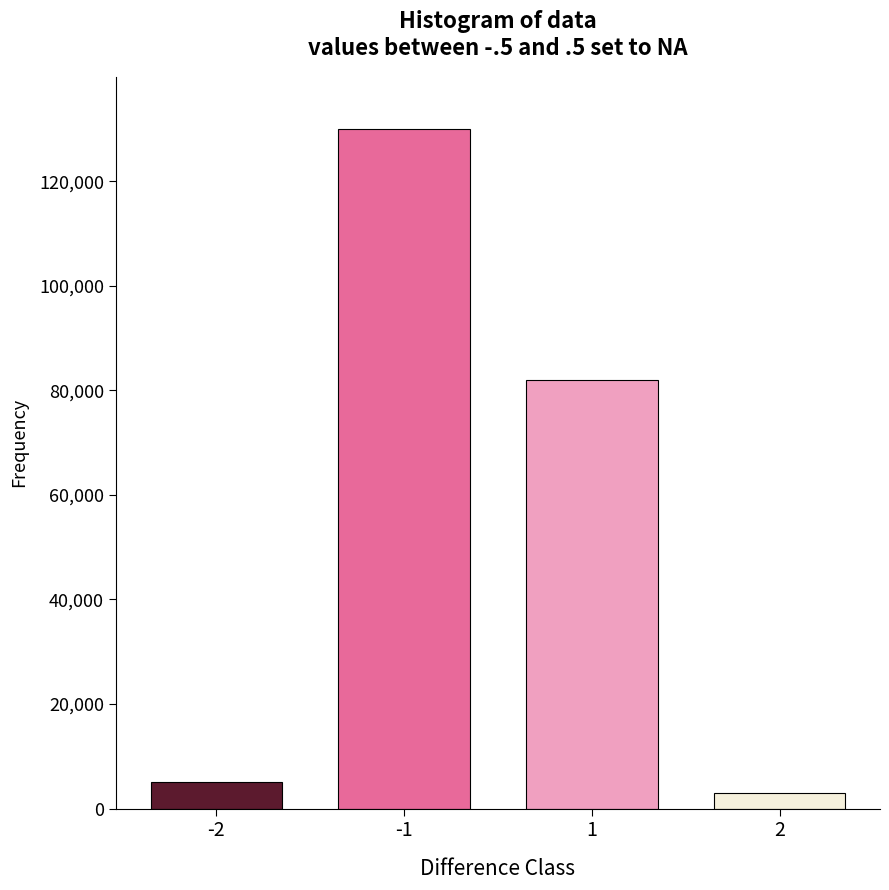

Reading left to right, extract all data points from this chart.

-2=5000	-1=130000	1=82000	2=3000